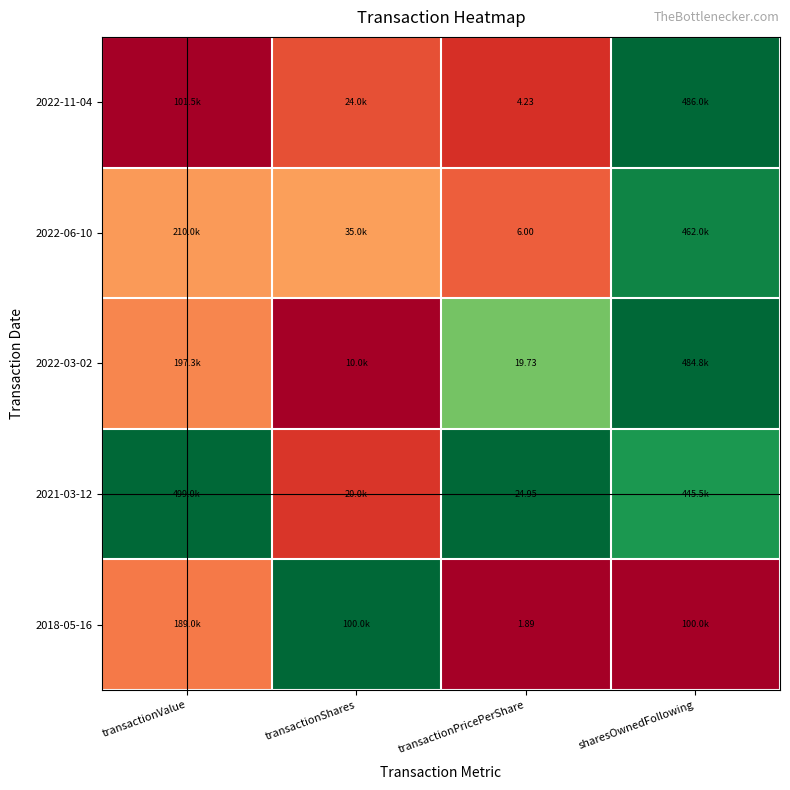

Which has a higher value, sharesOwnedFollowing or transactionValue?

sharesOwnedFollowing